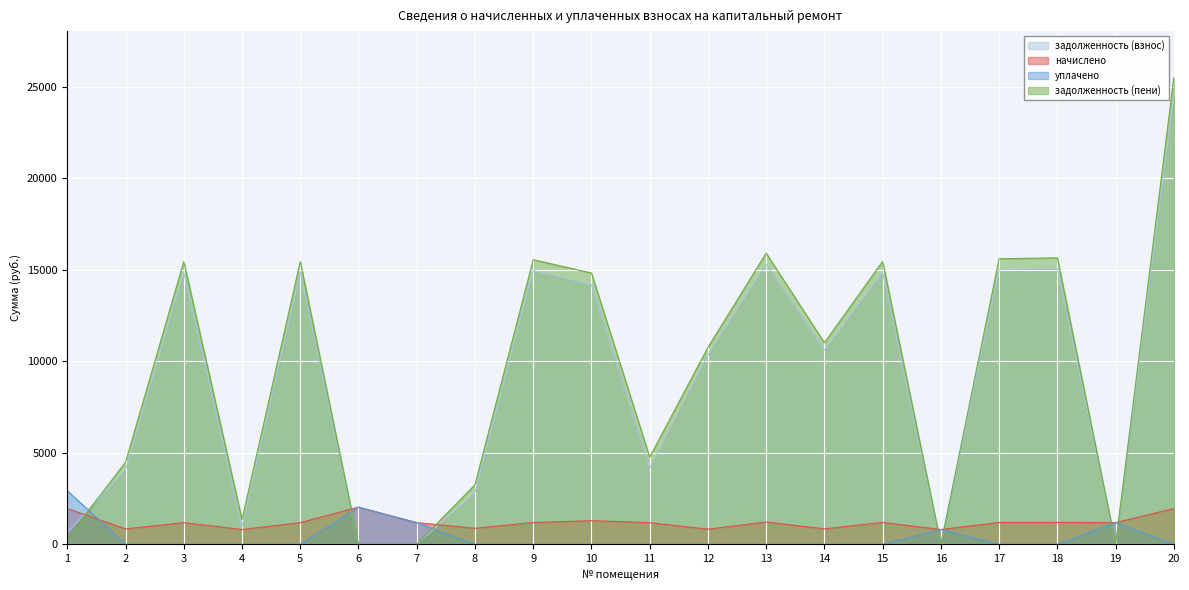

Is the value of уплачено at 3 greater than the value of задолженность (пени) at 10?

No